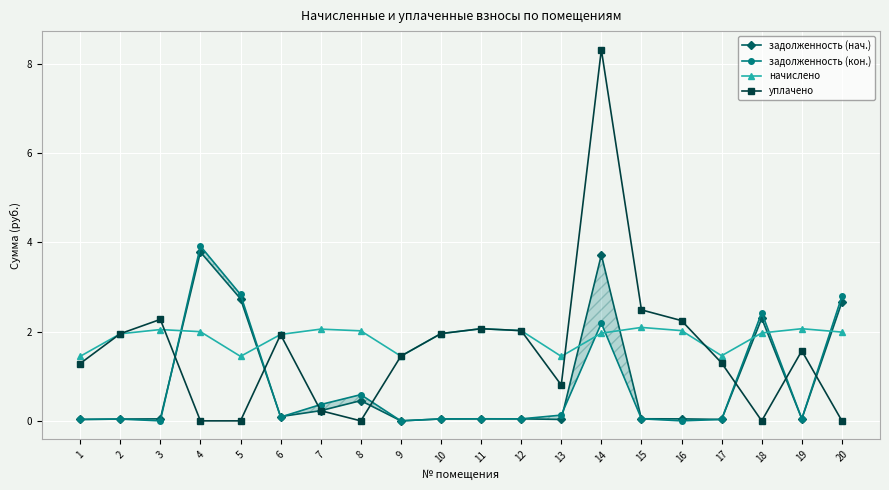

In задолженность (кон.), how many points are lower than both neighbors (excluding endpoints)?

6